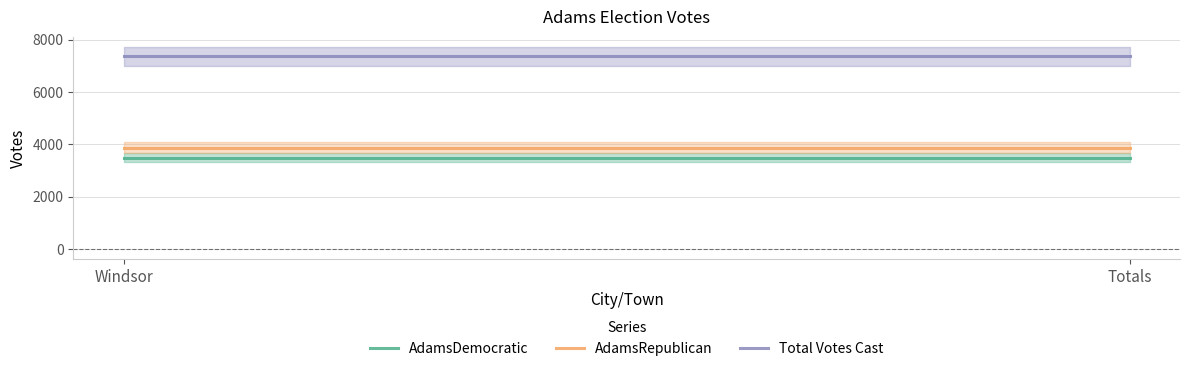

What is the sum of all Total Votes Cast values?

14718